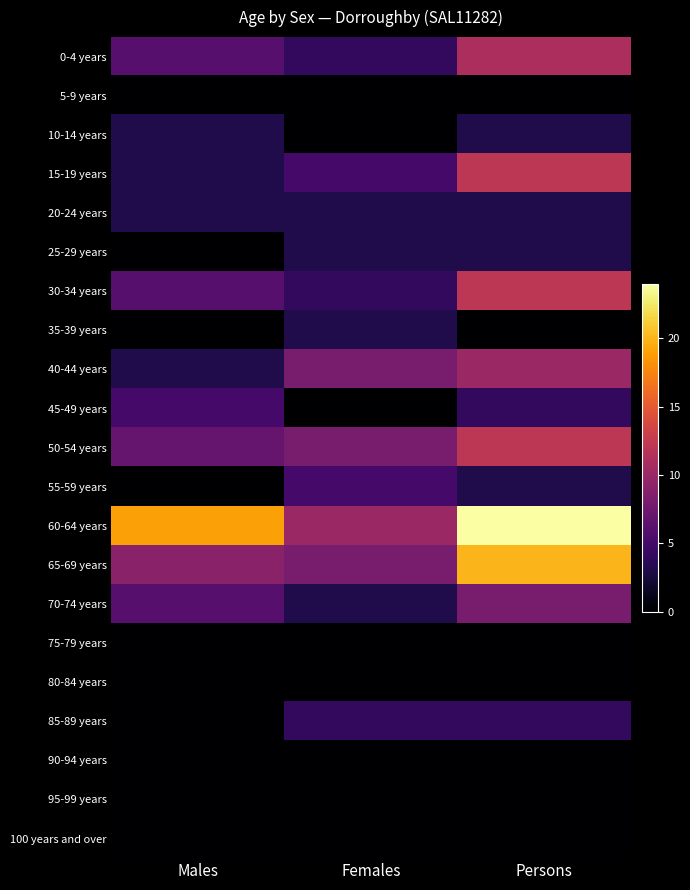

Which label corresponds to the smallest value in the chart?

Males